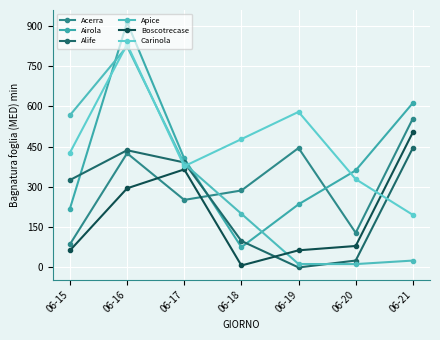

Where is Alife nearest to the value 222?

06-15